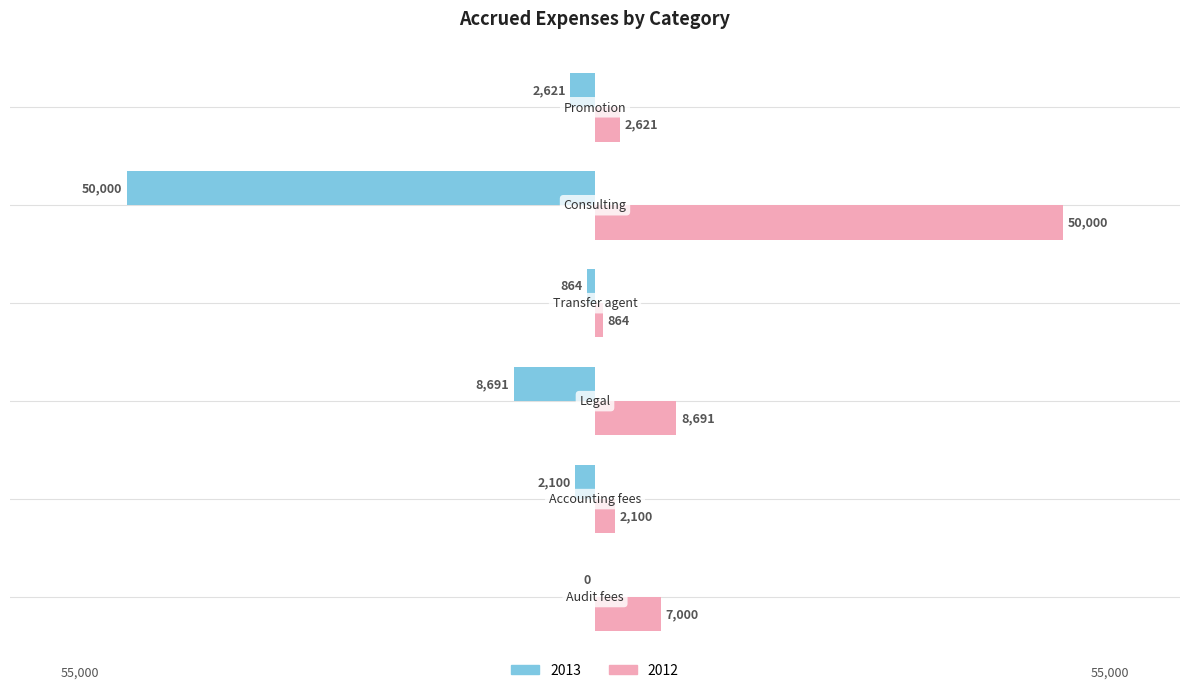

What is the sum of all 2012 values?

71276